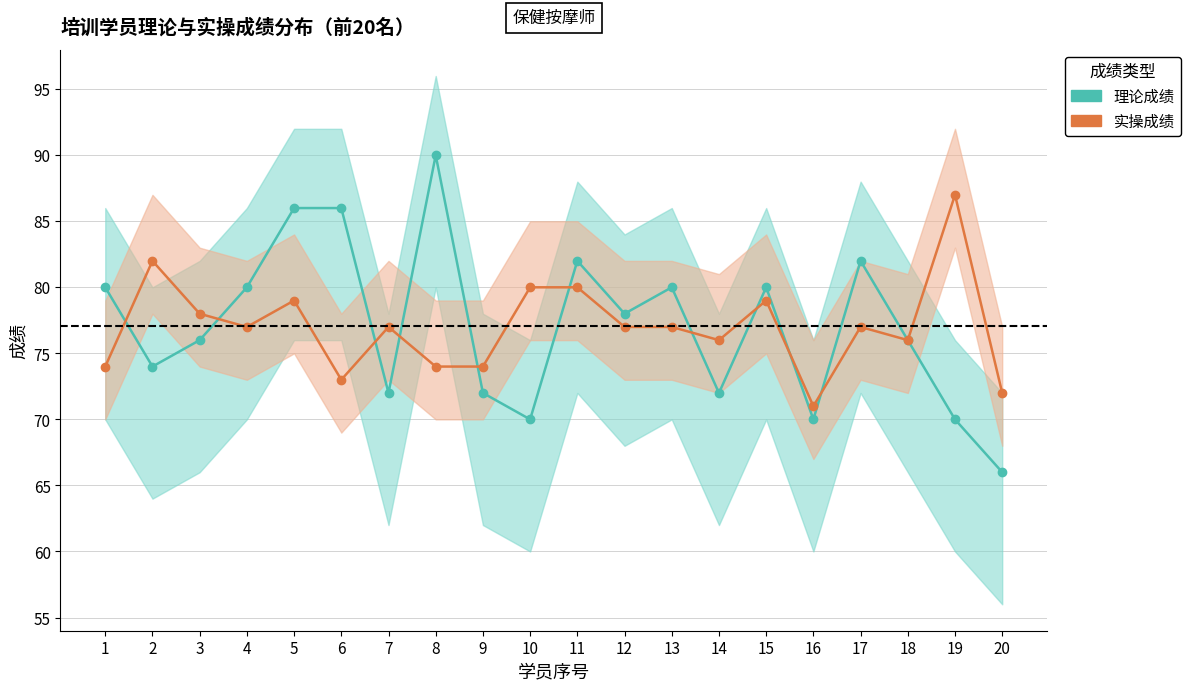

Reading left to right, transcribe all the data shown in this chart.

理论成绩: 80	74	76	80	86	86	72	90	72	70	82	78	80	72	80	70	82	76	70	66
实操成绩: 74	82	78	77	79	73	77	74	74	80	80	77	77	76	79	71	77	76	87	72